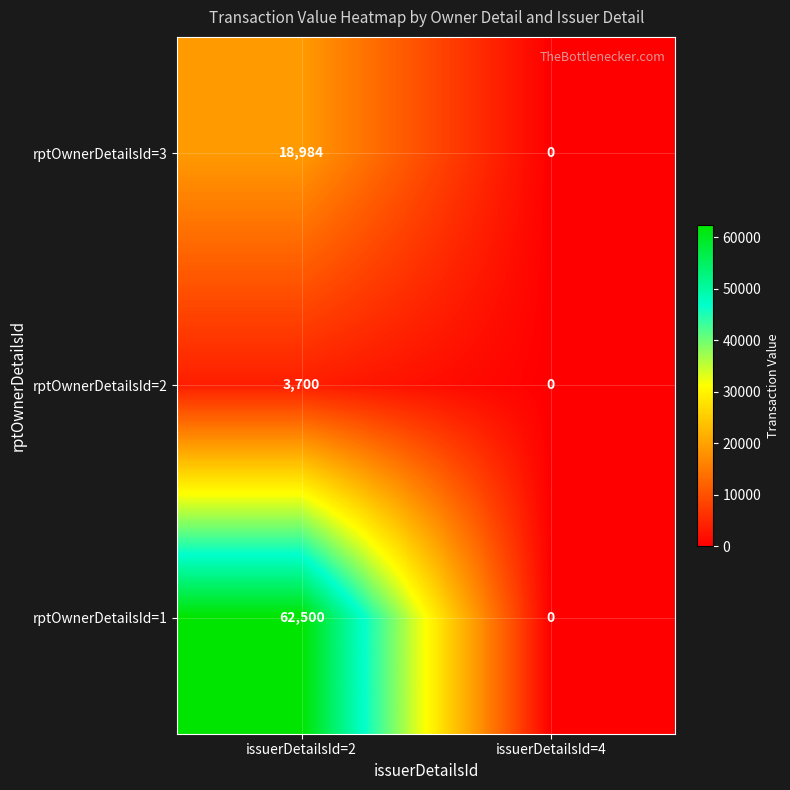

At how many categories does at least one series exceed 60352?

1